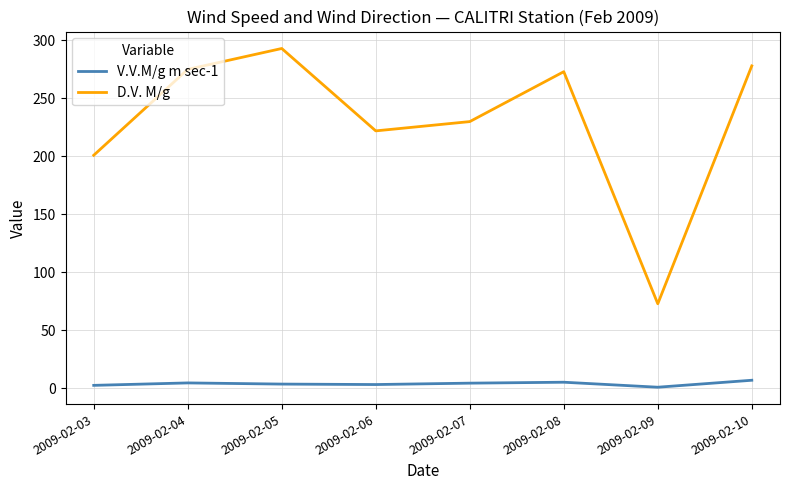

Between 2009-02-05 and 2009-02-07, which series saw the biggest shift?

D.V. M/g